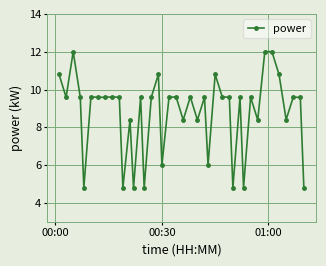

How many data points are above 9?

26